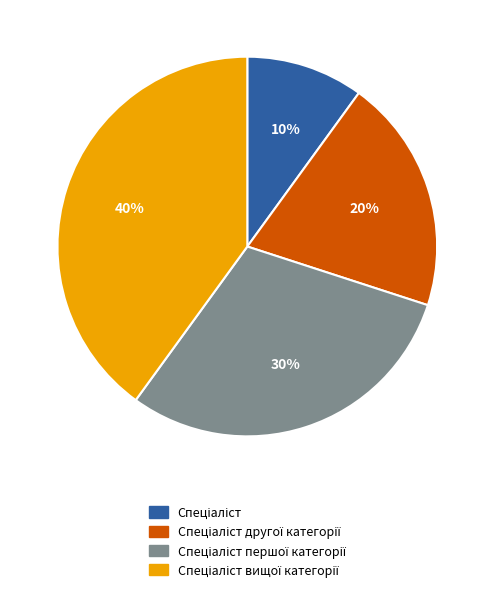

How many segments does this pie chart have?

4